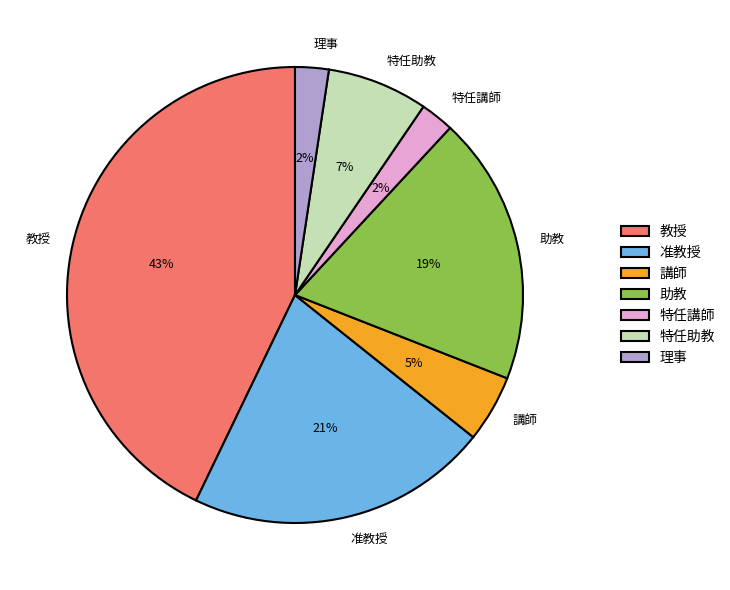

Is it true that 准教授 is 33% of the pie?

False